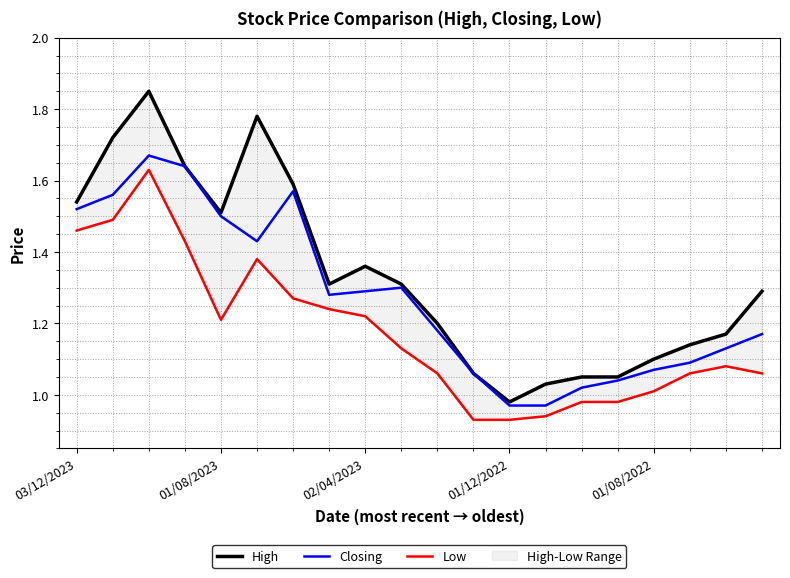

At which label does Closing first exceed 1?

03/12/2023